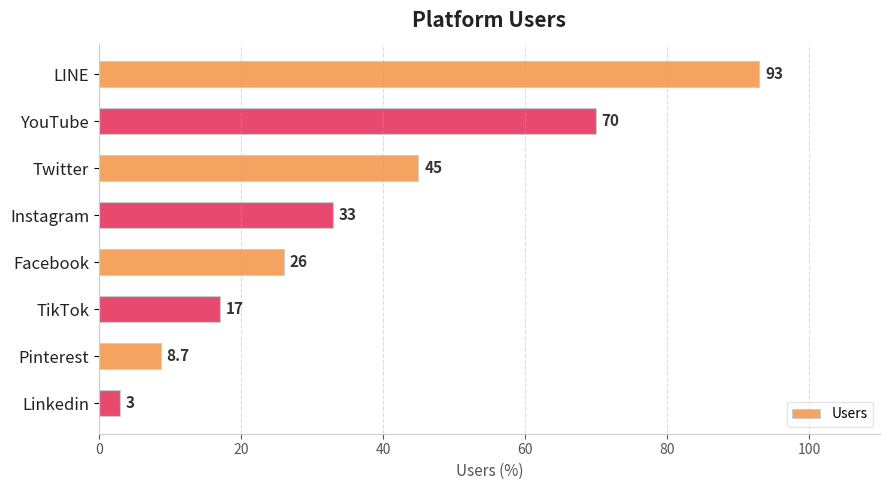

How many series are shown in this chart?

1